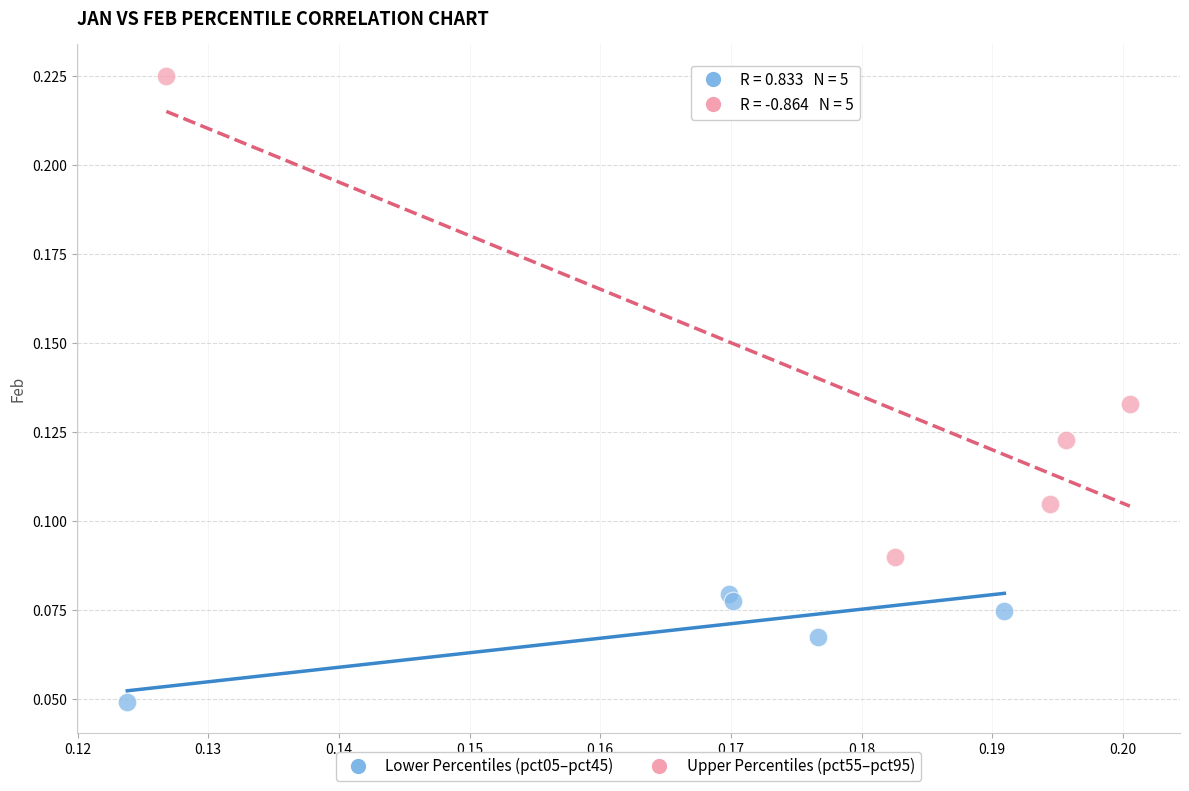

Which series has the widest spread of Y values?

Upper Percentiles (pct55–pct95)